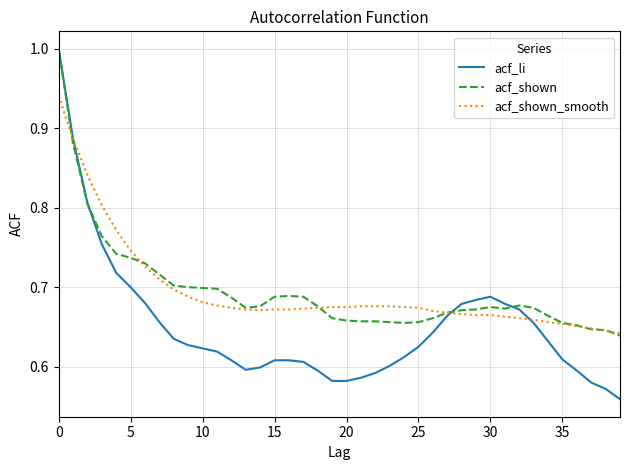

What is the maximum value for acf_shown?

1.0